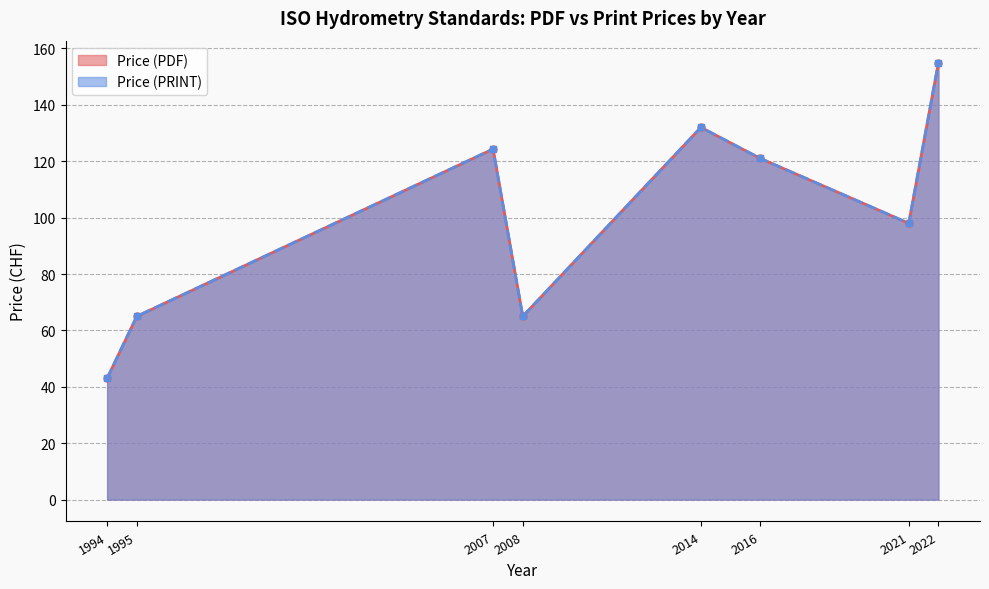

Which has a higher value, 2016 or 1995?

2016